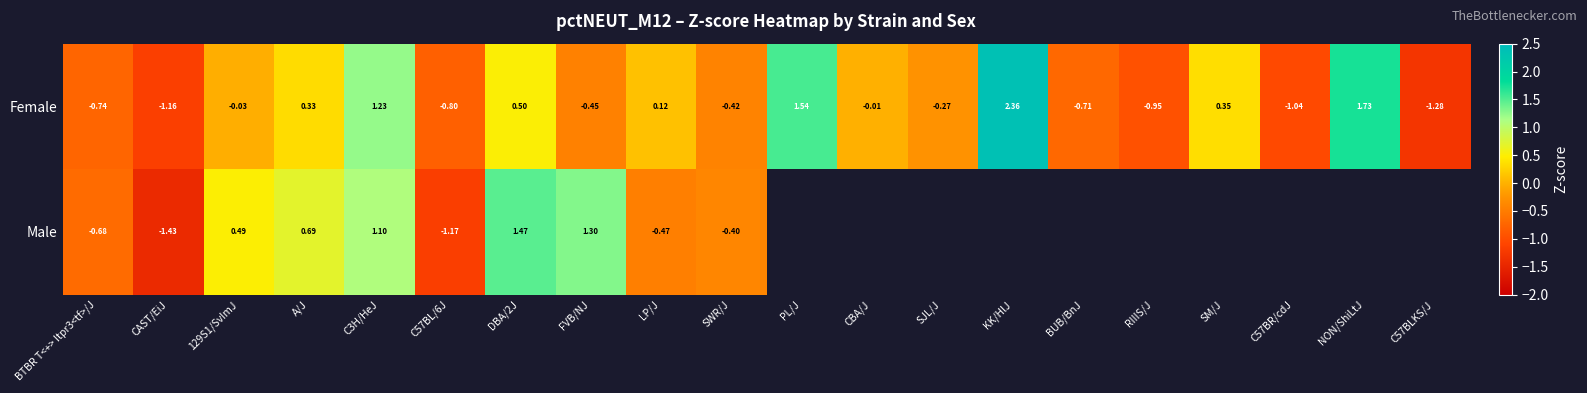

Which label corresponds to the smallest value in the chart?

CAST/EiJ